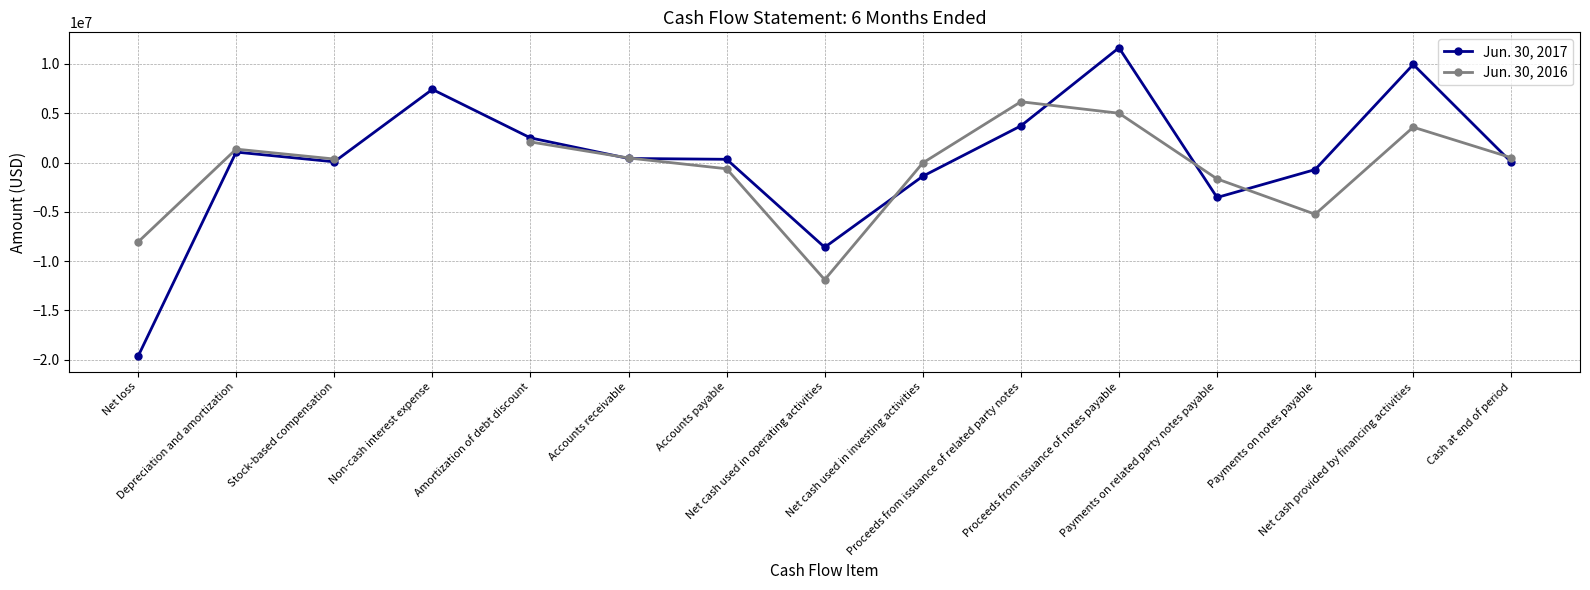

What position from the left is Net loss?

1